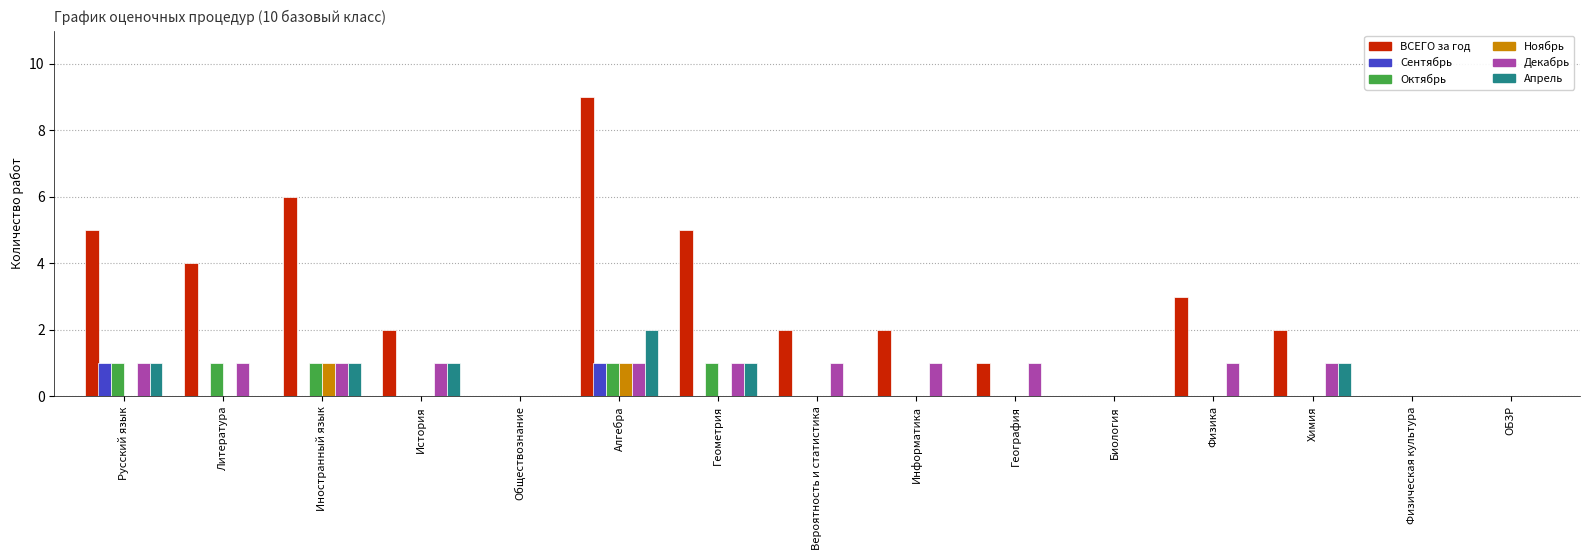

The Апрель series shows 0 at Литература. True or false?

True